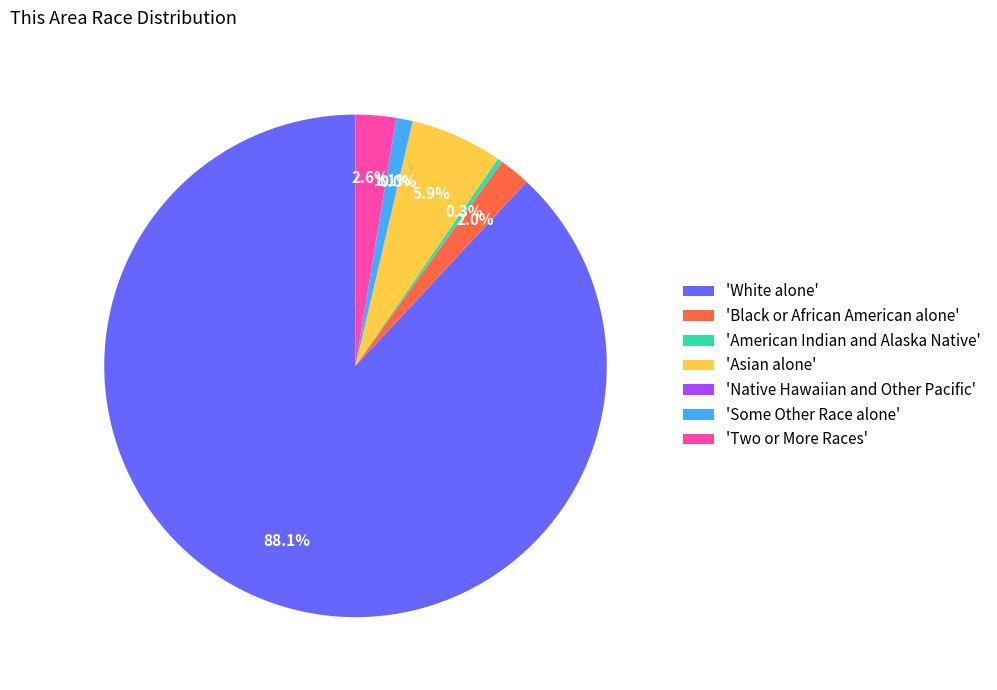

Which has a higher value, 'Black or African American alone' or 'White alone'?

'White alone'